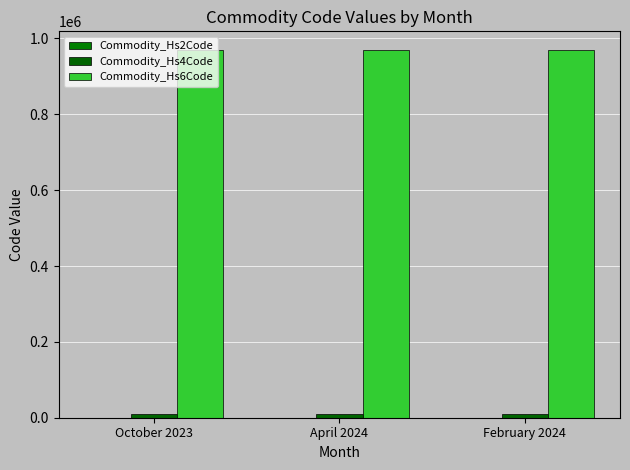

Rank the categories by Commodity_Hs4Code value from highest to lowest.

October 2023, April 2024, February 2024